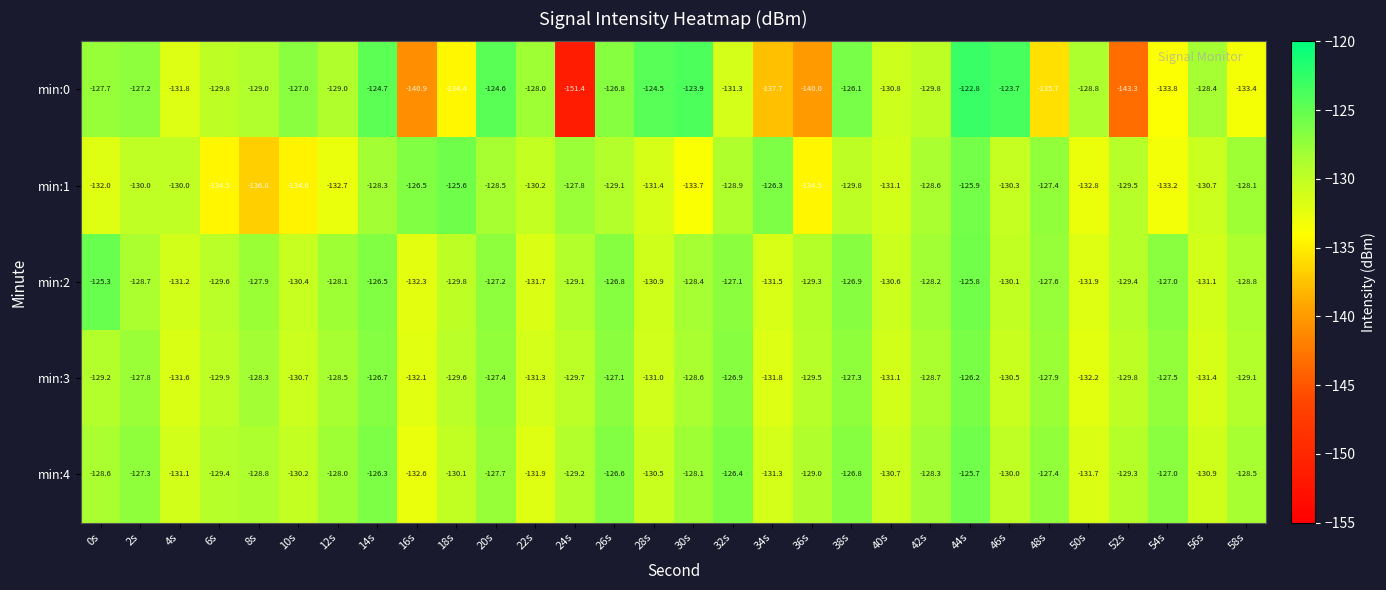

Rank the series by their maximum value, from highest to lowest.

min:0, min:2, min:1, min:4, min:3